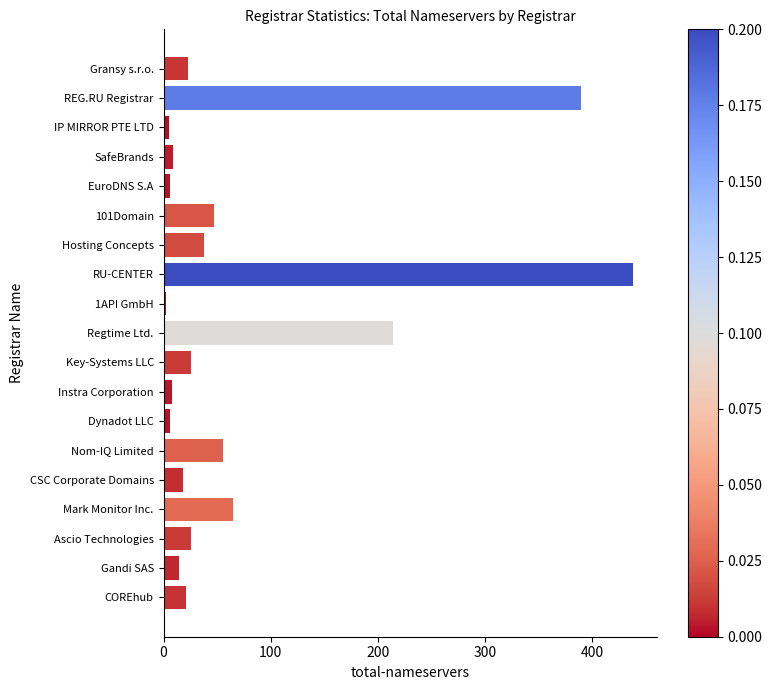

Which has a higher value, EuroDNS S.A or Hosting Concepts?

Hosting Concepts